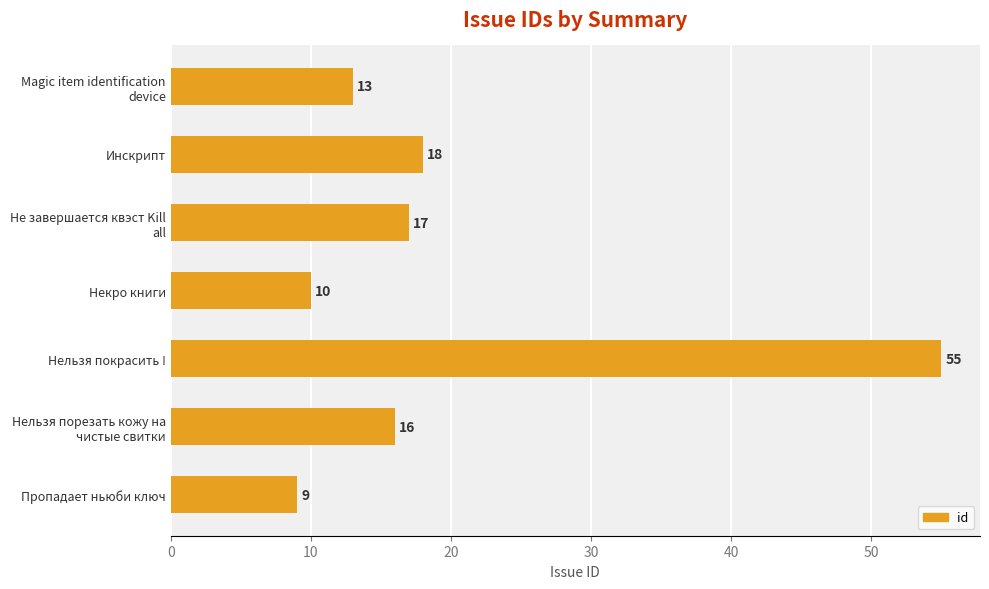

Reading top to bottom, transcribe all the data shown in this chart.

13	18	17	10	55	16	9